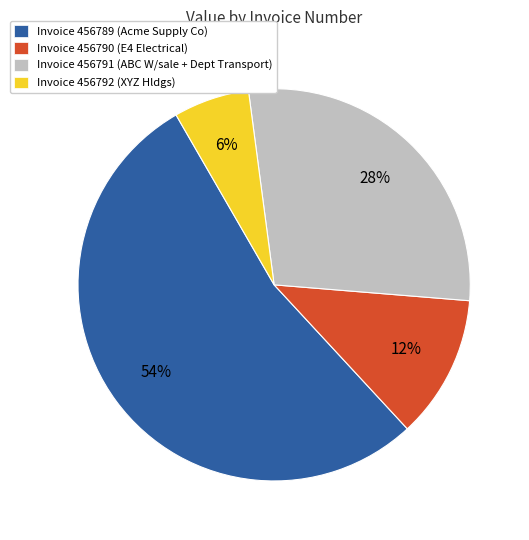

Which slice is the smallest?

Invoice 456792 (XYZ Hldgs)